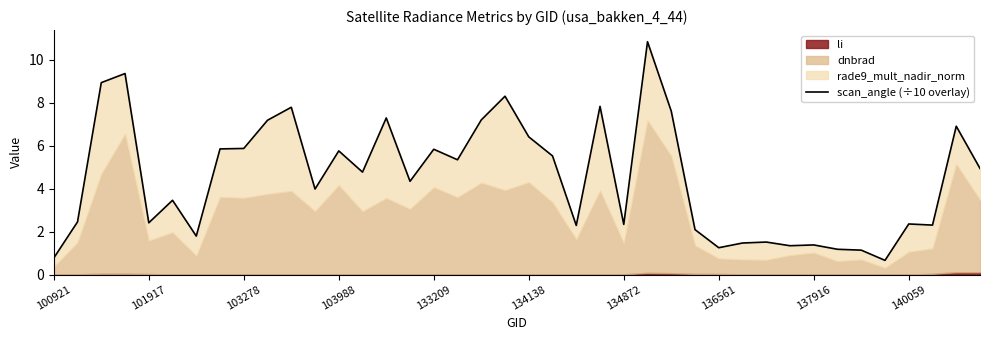

True or false: the data has more than 2 interior local peaks.

True